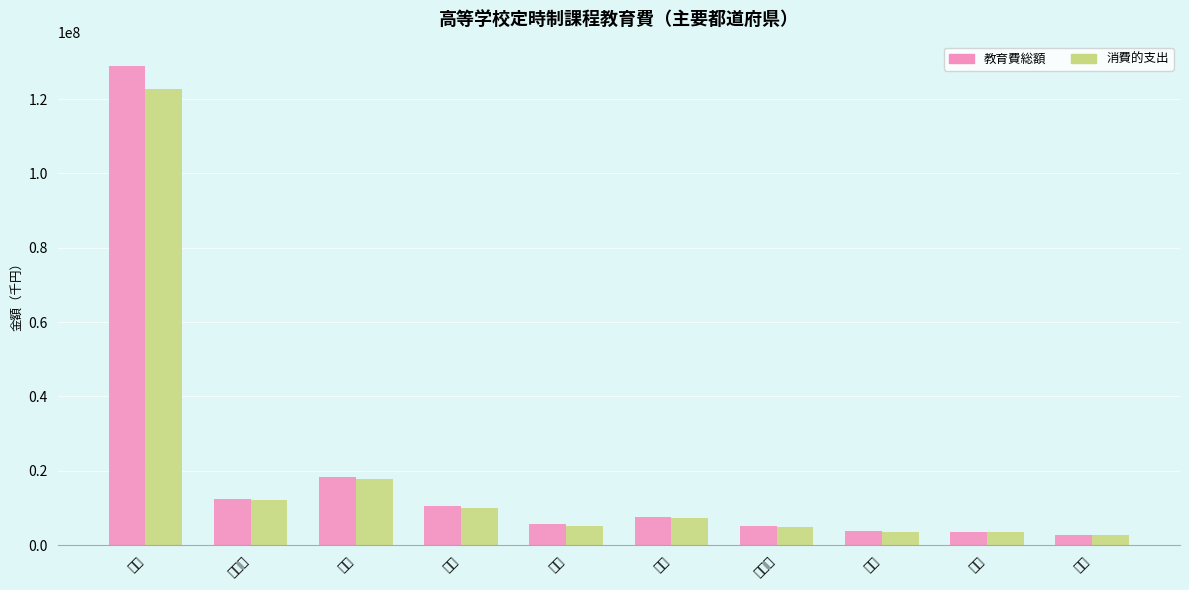

How many bars are there in total?

20